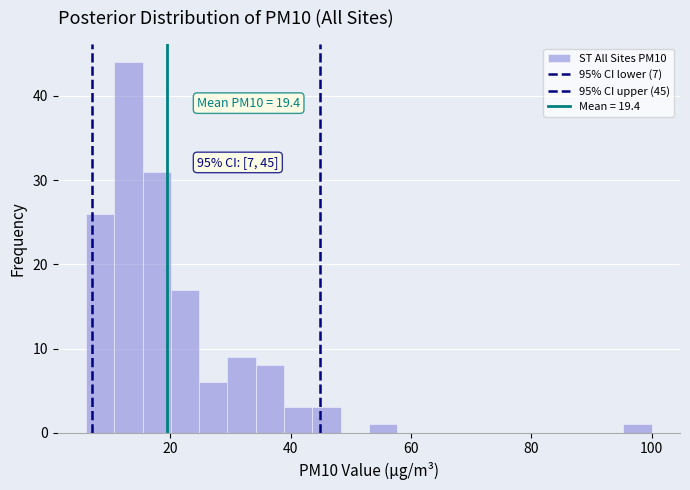

Around what value on the x-axis is the tallest bar? Give the approximate position of its centre, as read against the axis.

14